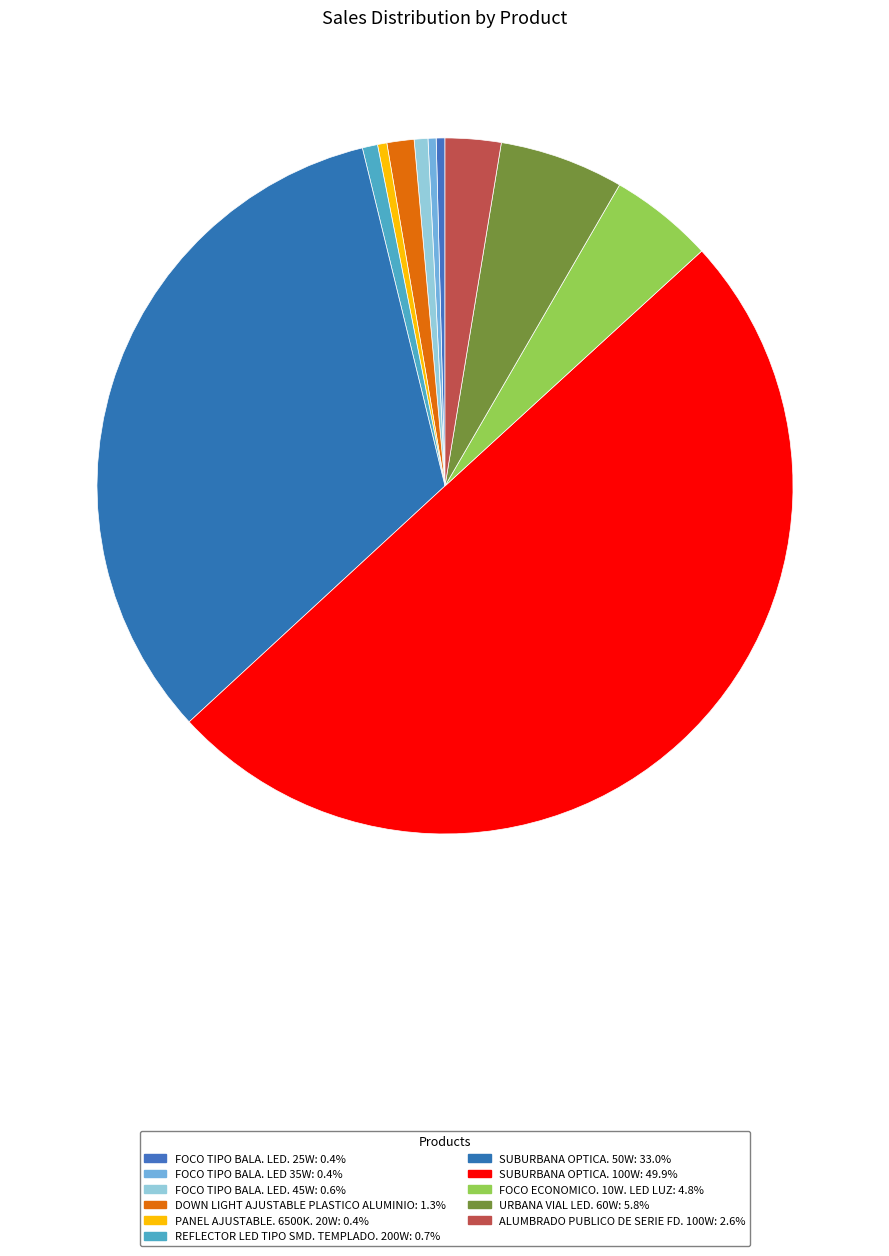

Which slice is the largest?

SUBURBANA OPTICA. 100W